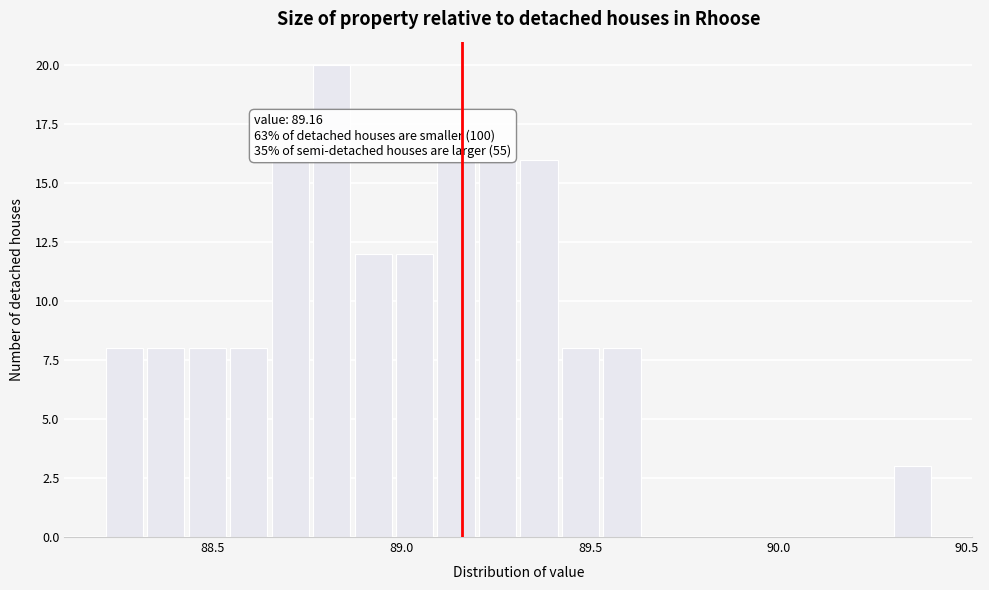

Around what value on the x-axis is the tallest bar? Give the approximate position of its centre, as read against the axis.

88.80